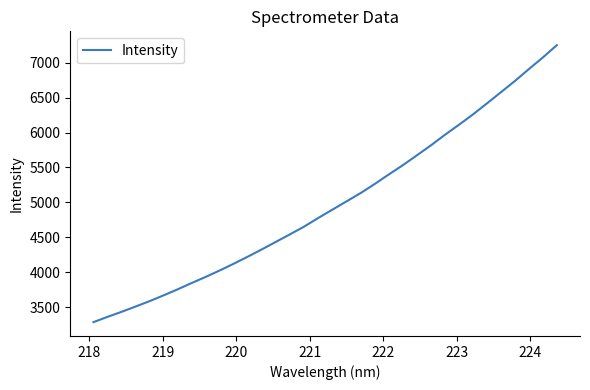

What is the average value?

4986.6